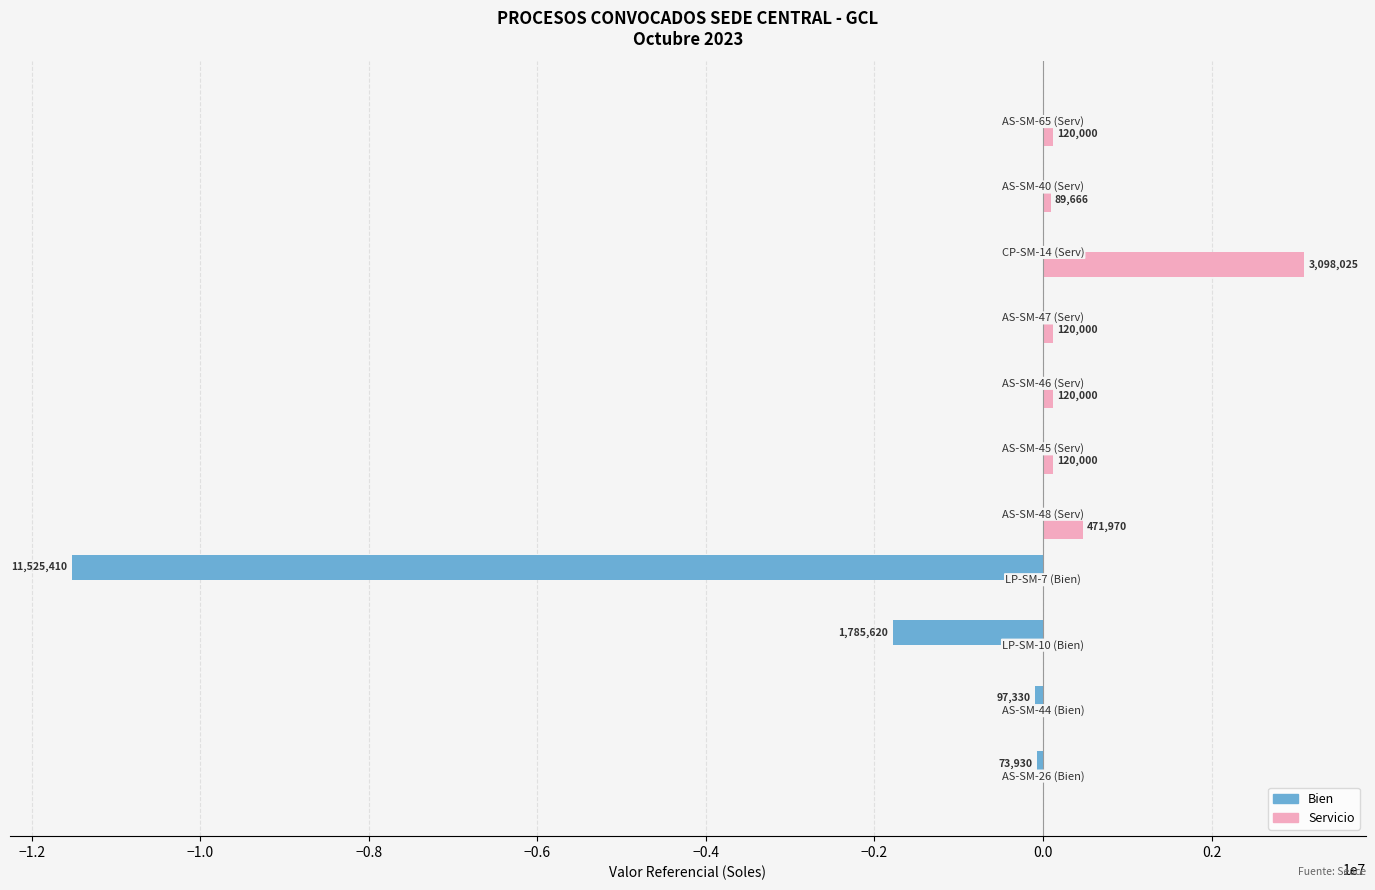

What is the sum of all Bien values?

-13482289.5